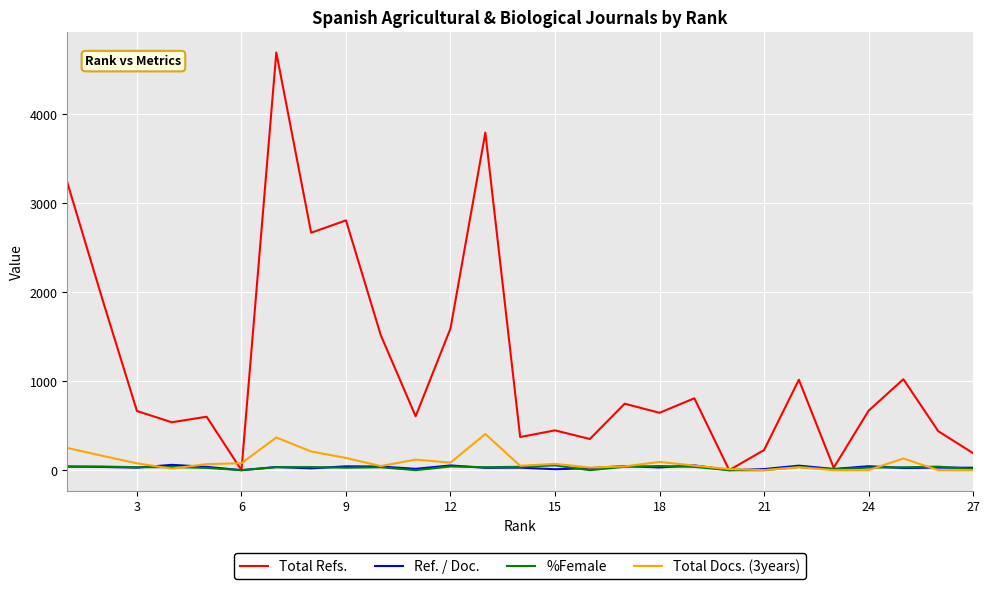

True or false: Ref. / Doc. has more than 1 interior local peaks.

True